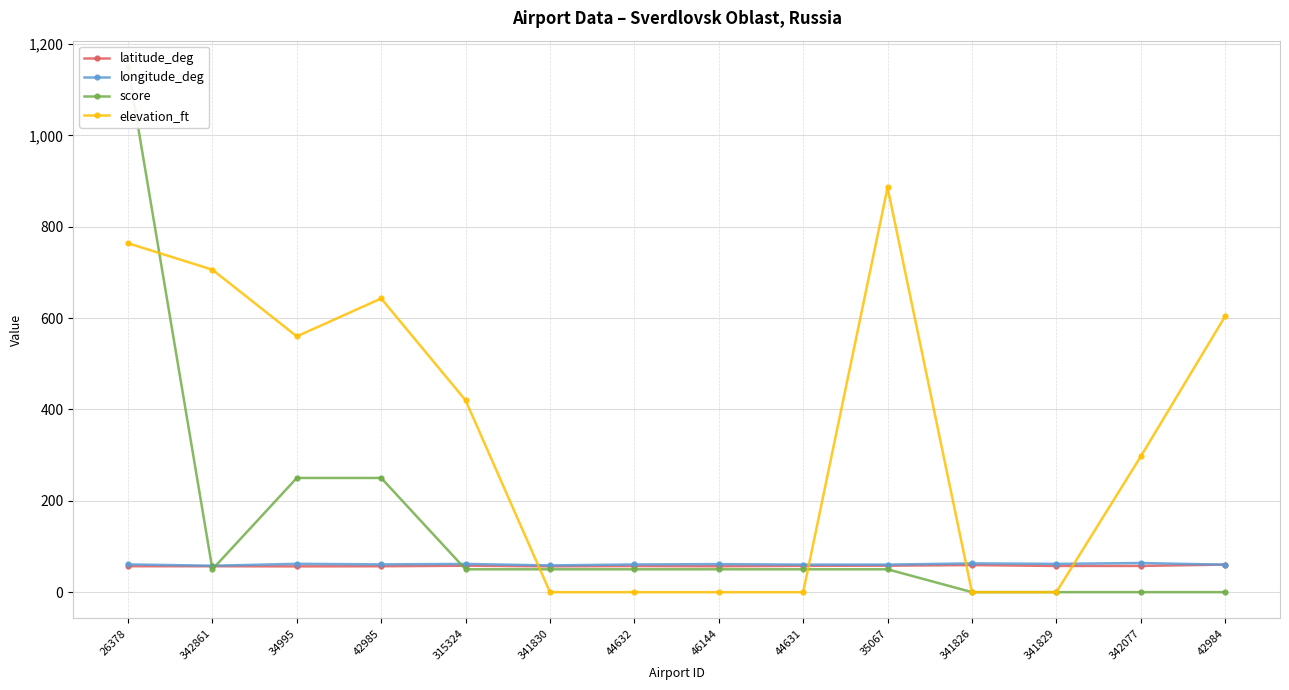

Where do latitude_deg and score first cross each other?

26378 and 342861